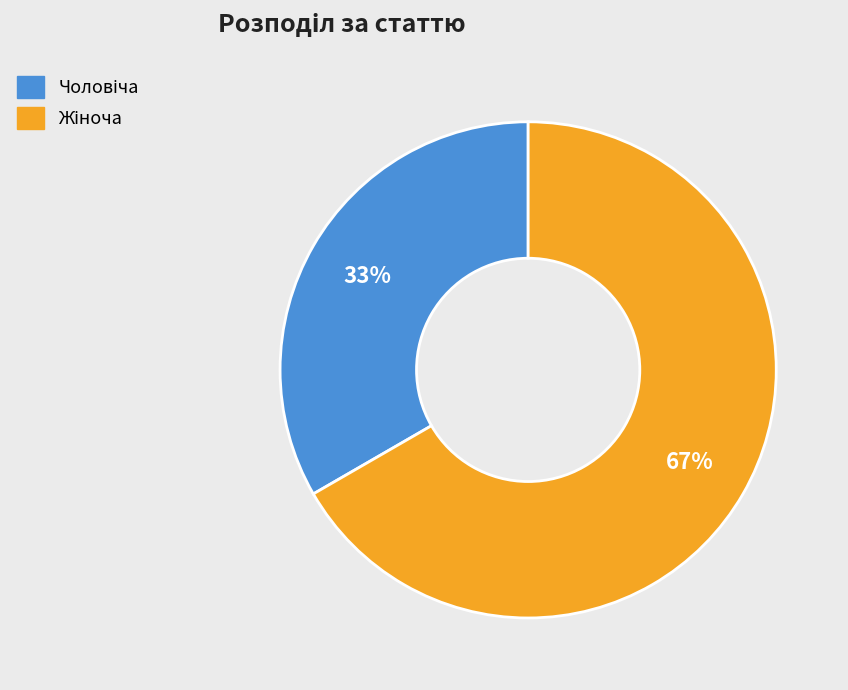

To the nearest percent, what is the average slice percentage?

50%